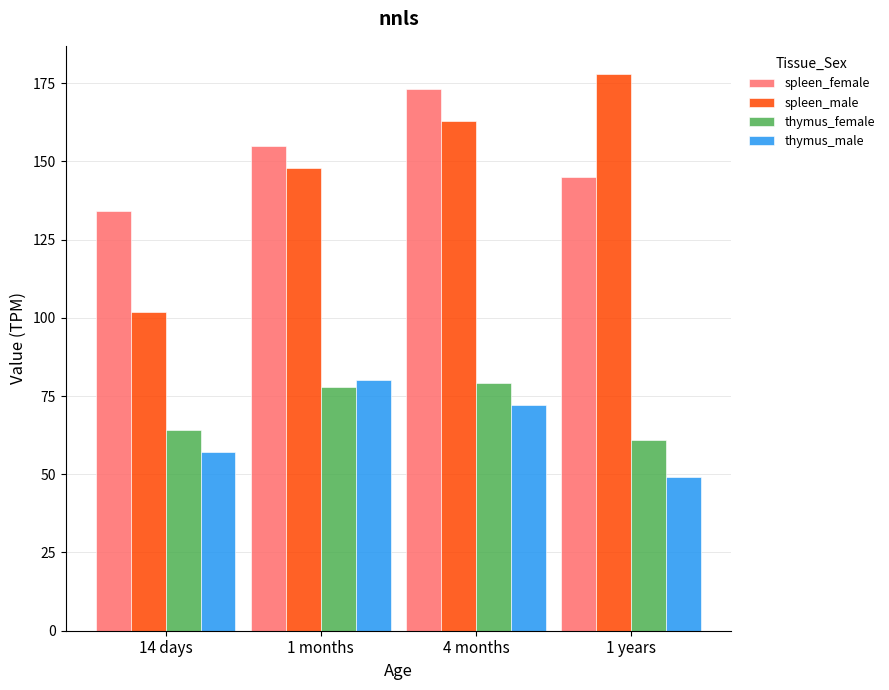

How many bars are there in total?

16